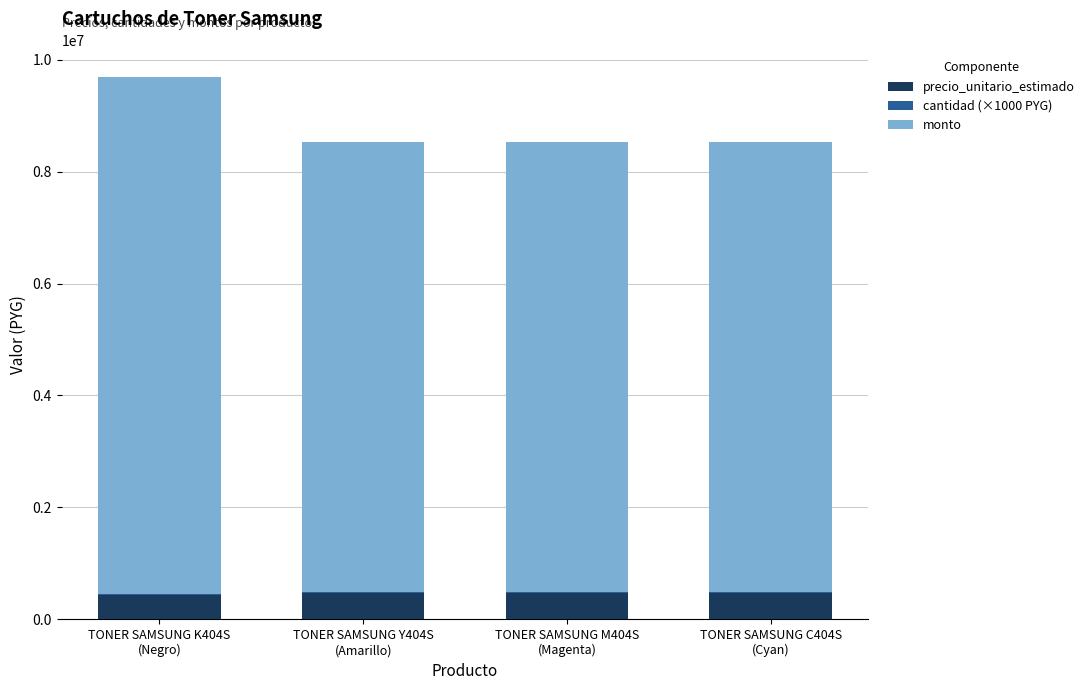

What is the maximum value for precio_unitario_estimado?

473333